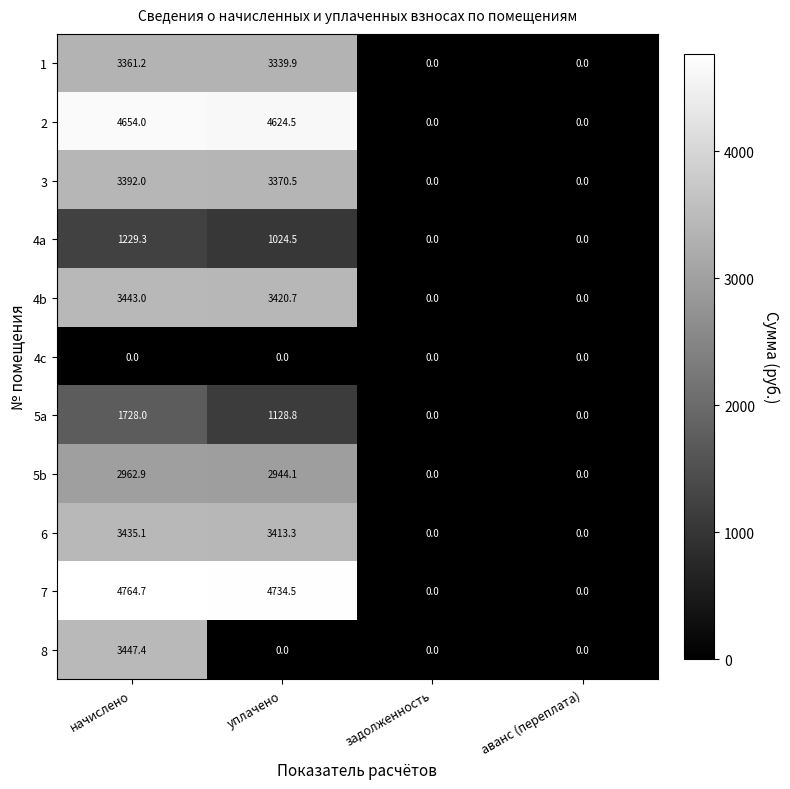

True or false: 4c has a value of 0.0 at задолженность.

True